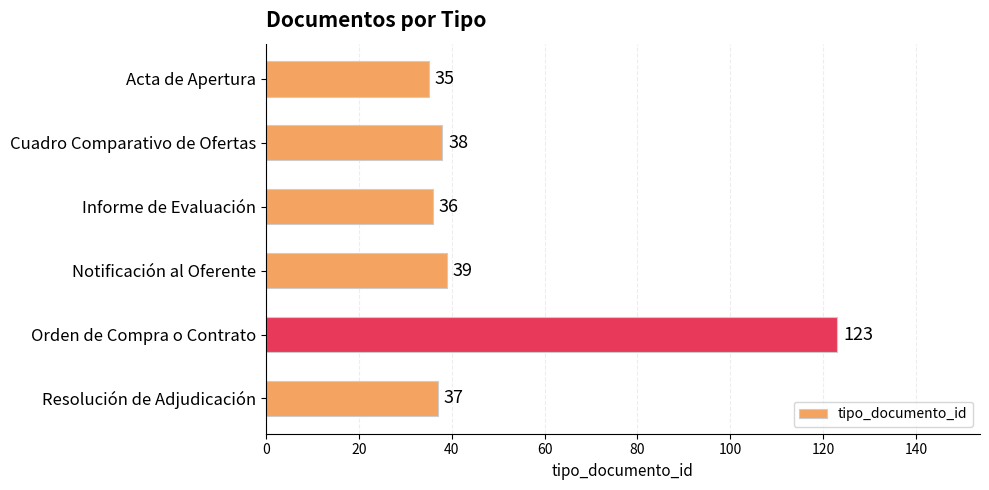

How many values are below 38?

3